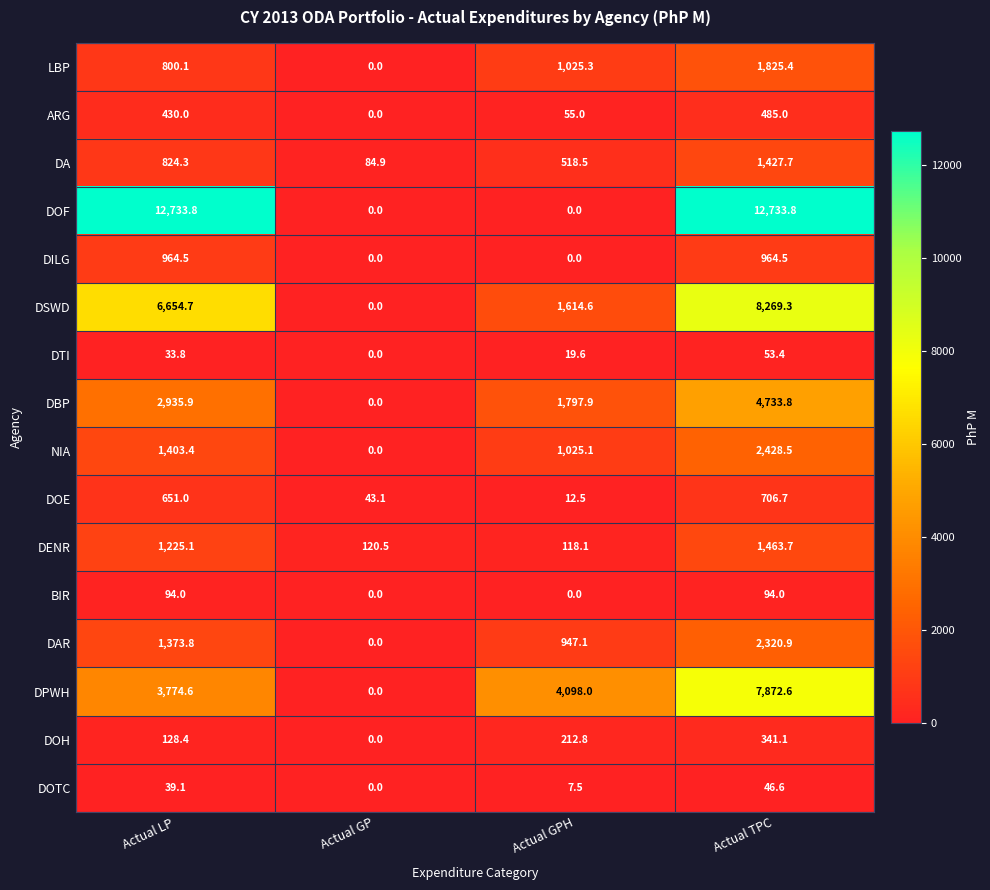

What is the sum of the DAR values at Actual GPH and Actual LP?

2320.9